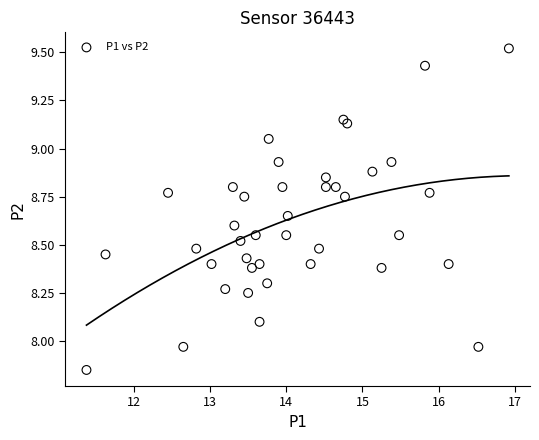

What is the range of X values (max minus min)?

5.5